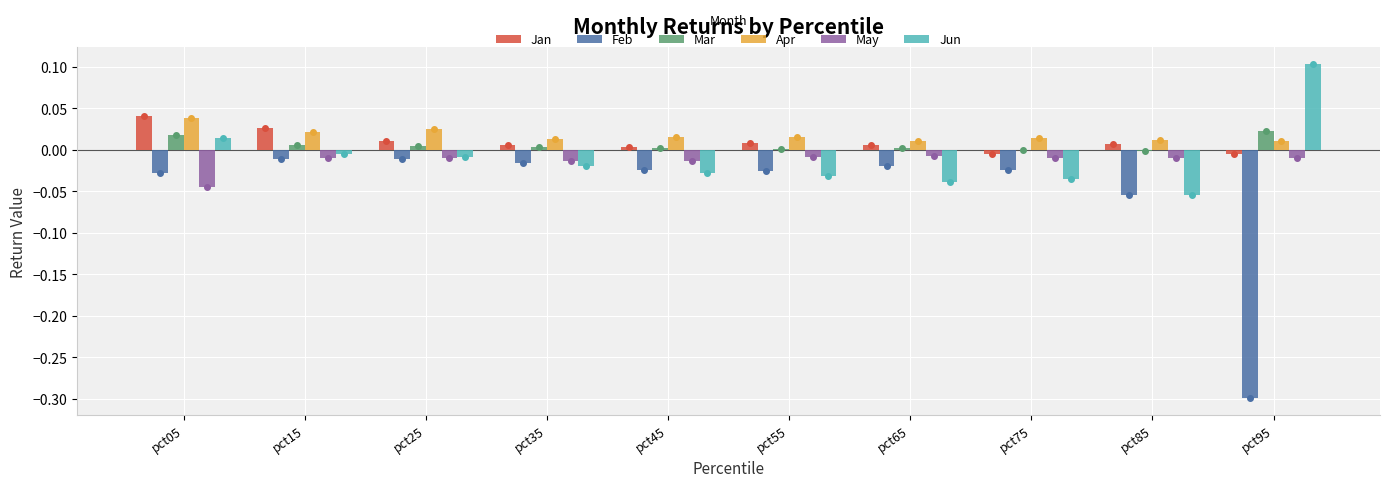

Is the value of Apr at pct85 greater than the value of Feb at pct45?

Yes